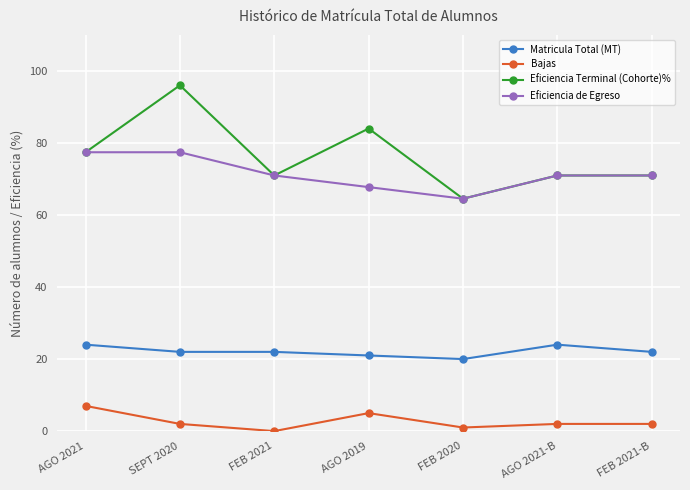

True or false: Matricula Total (MT) and Bajas intersect in this chart.

False